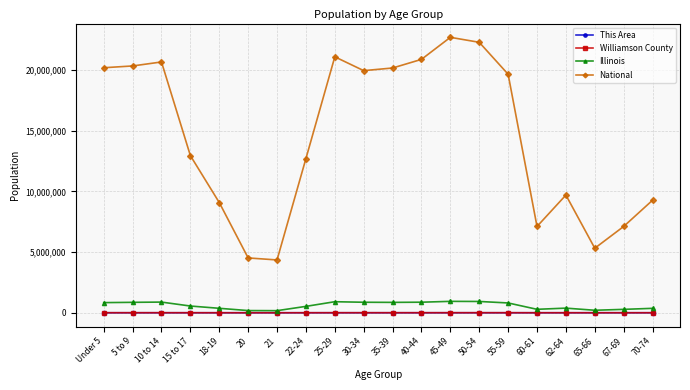

Is the value of This Area at 30-34 greater than the value of National at 70-74?

No